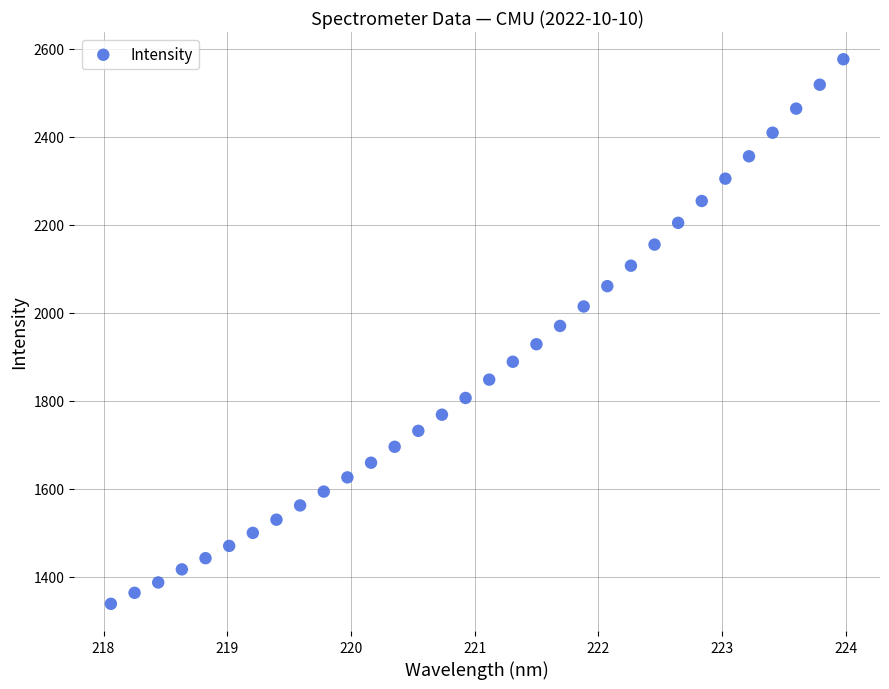

What is the range of X values (max minus min)?

5.9